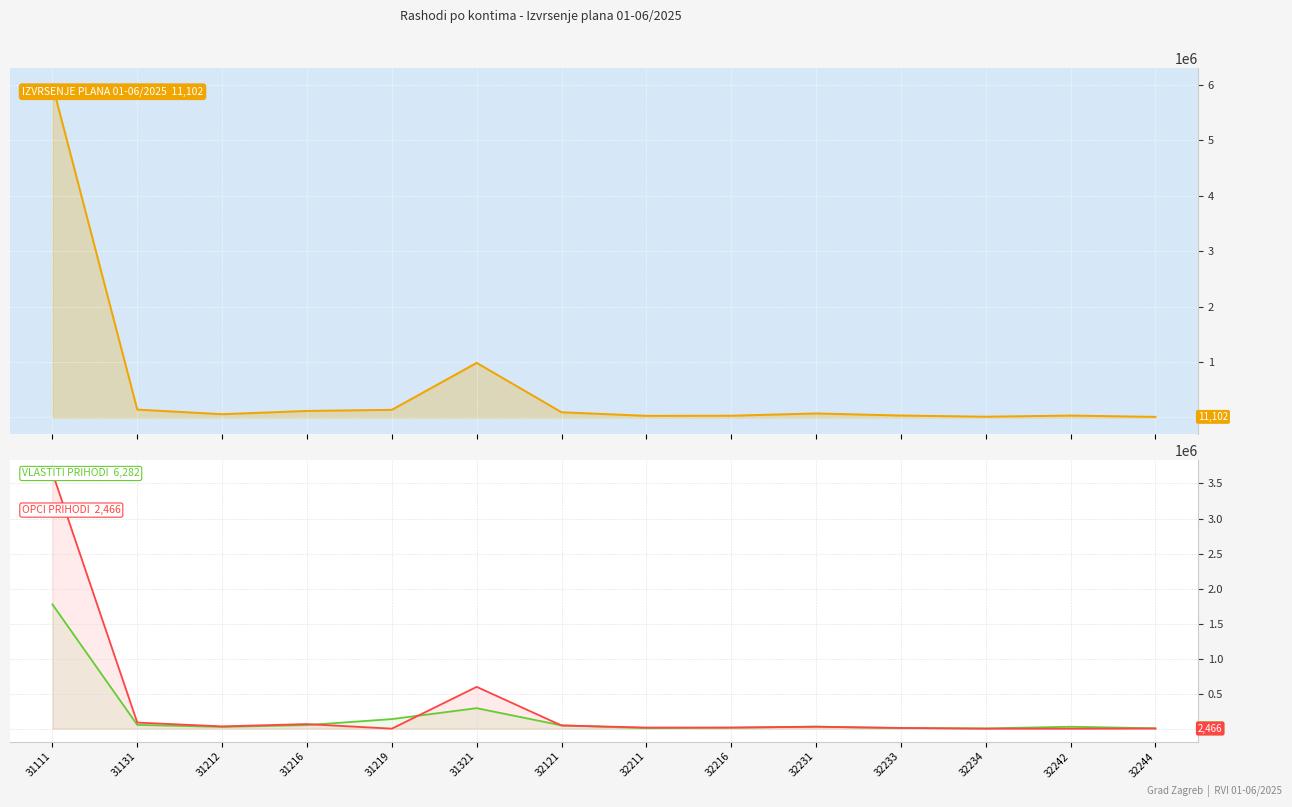

What is the total value across all series at 32242?

63513.5